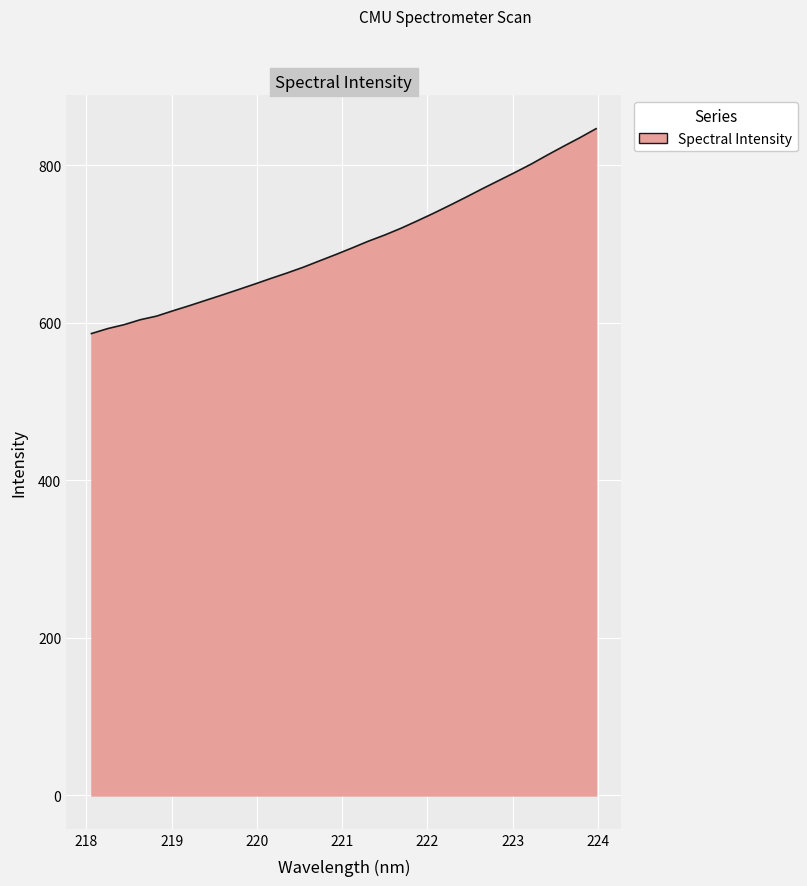

What is the minimum value shown in the chart?

586.5